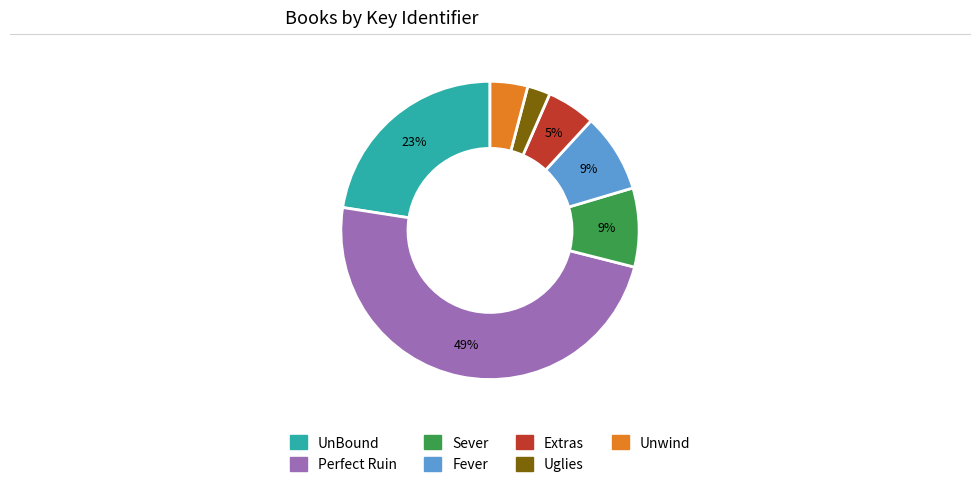

What is the smallest slice in the pie chart?

Uglies